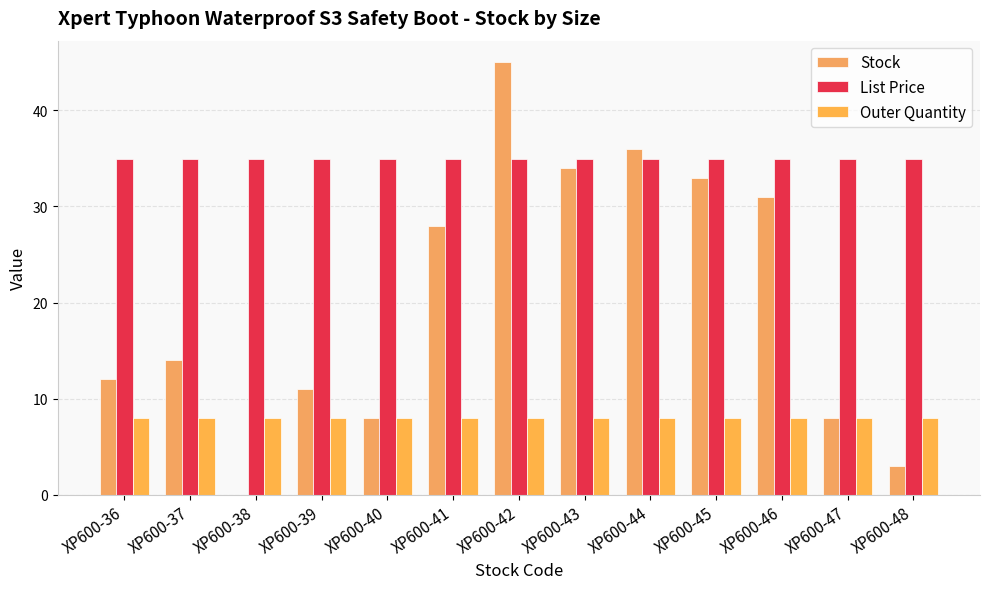

How many groups of bars are there?

13